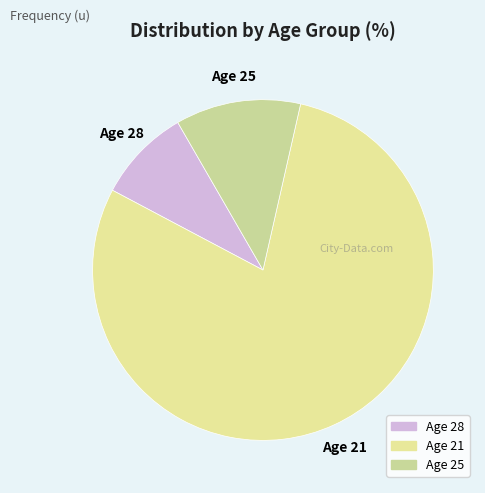

How many slices are in this pie chart?

3